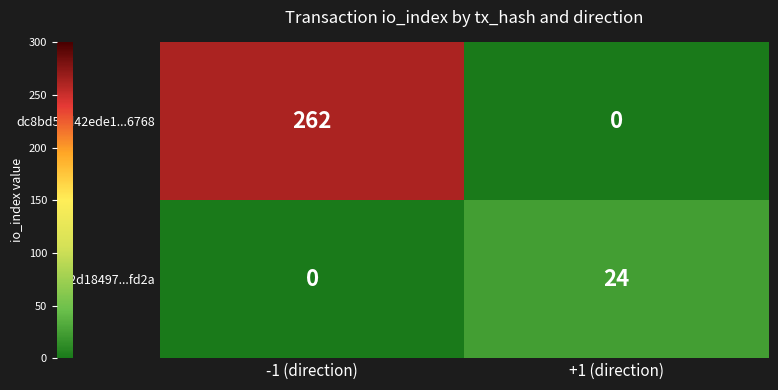

The dc8bd58d42ede1...6768 series shows 129 at +1 (direction). True or false?

False